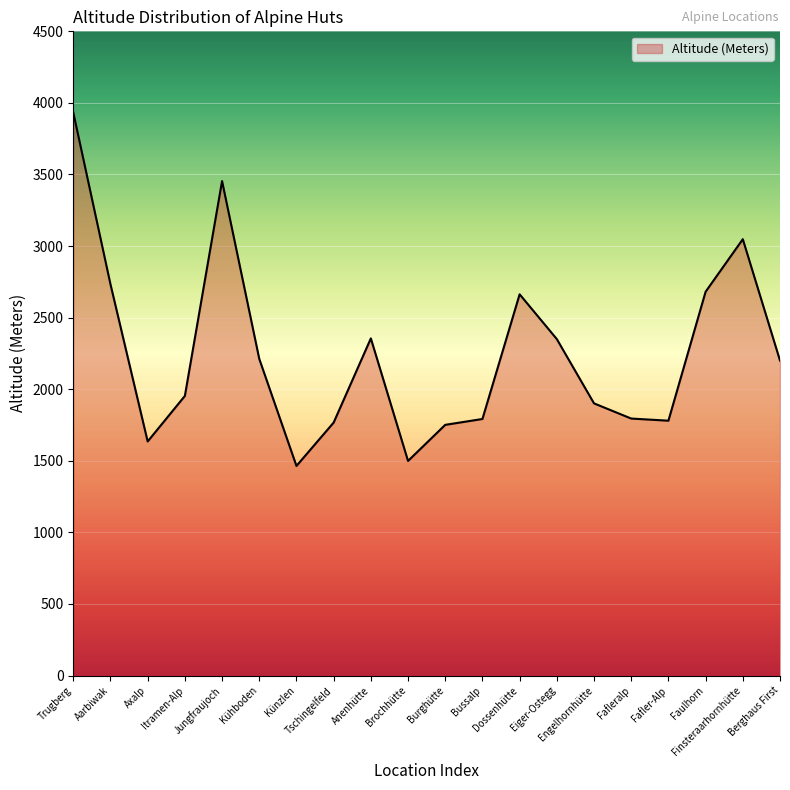

What position from the right is Jungfraujoch?

16